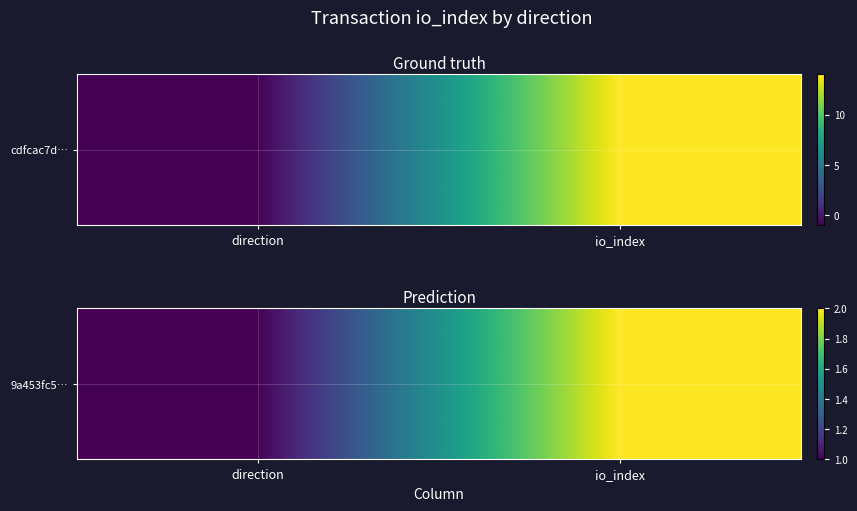

What is the change in value from direction to io_index?

+1